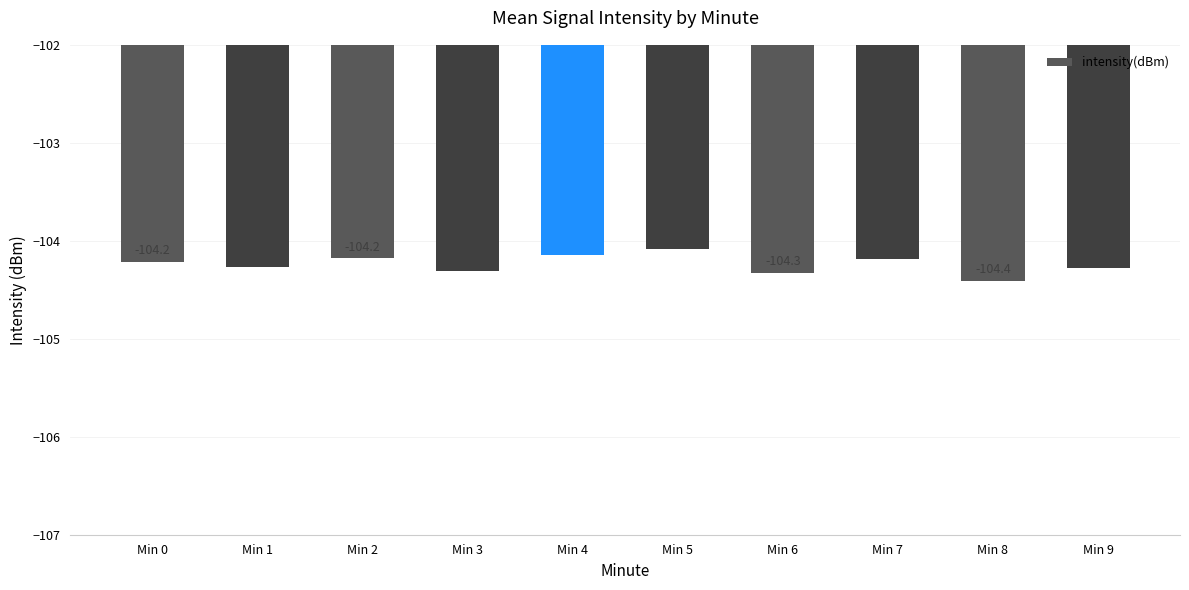

The value at Min 9 is -104.3. True or false?

True